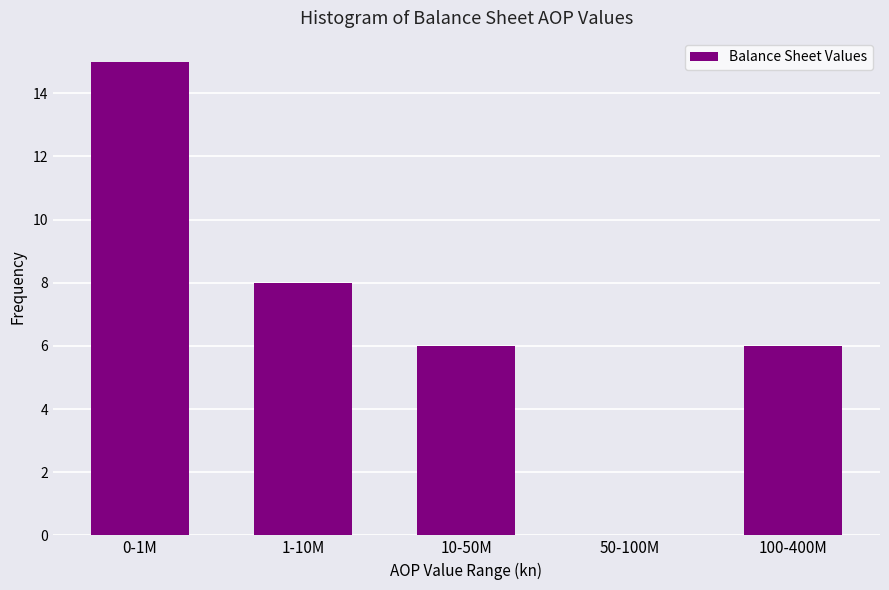

Reading right to left, transcribe all the data shown in this chart.

100-400M=6	50-100M=0	10-50M=6	1-10M=8	0-1M=15